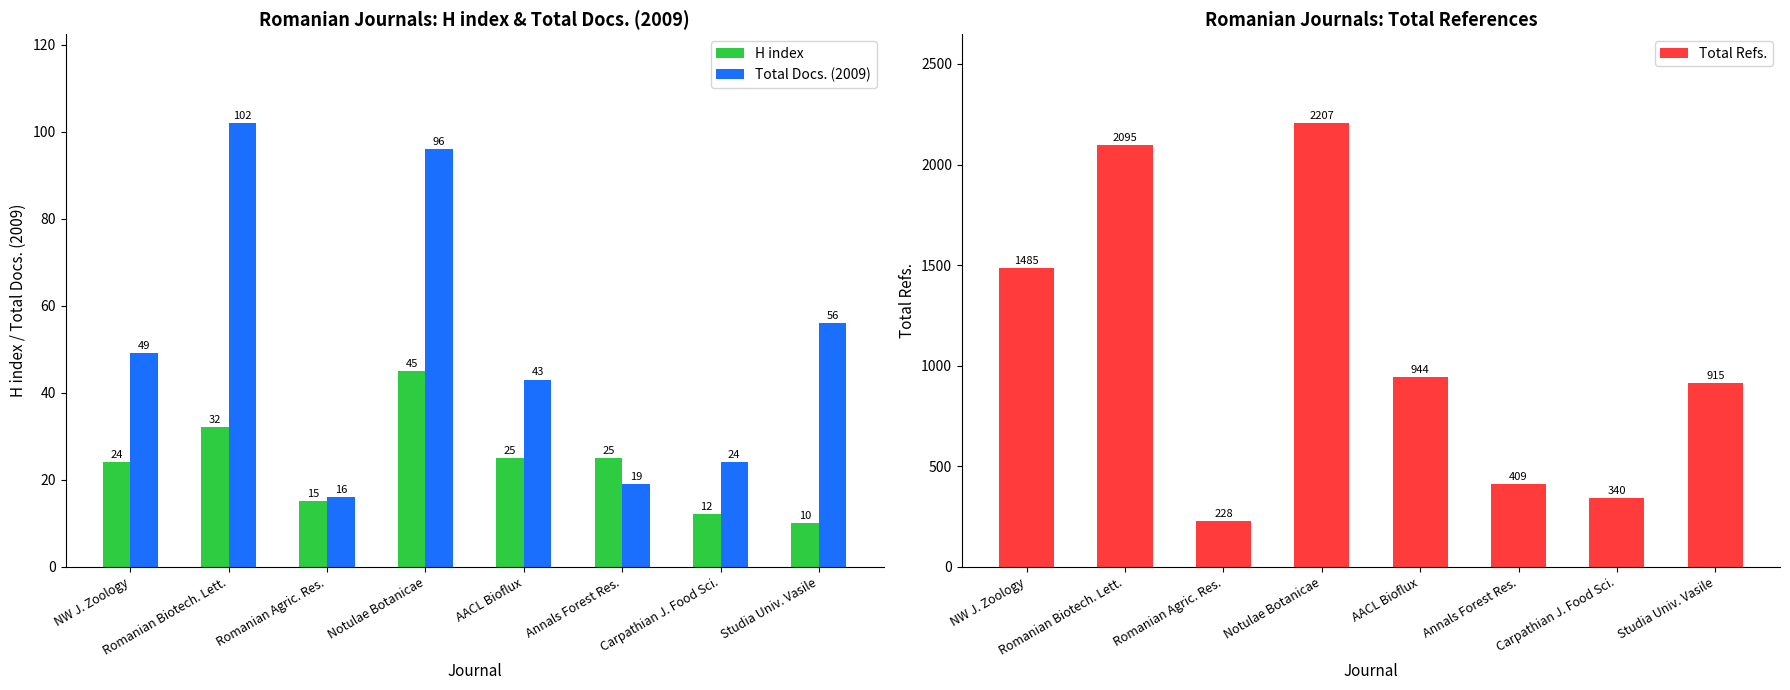

The Total Refs. series shows 340 at Carpathian J. Food Sci.. True or false?

True